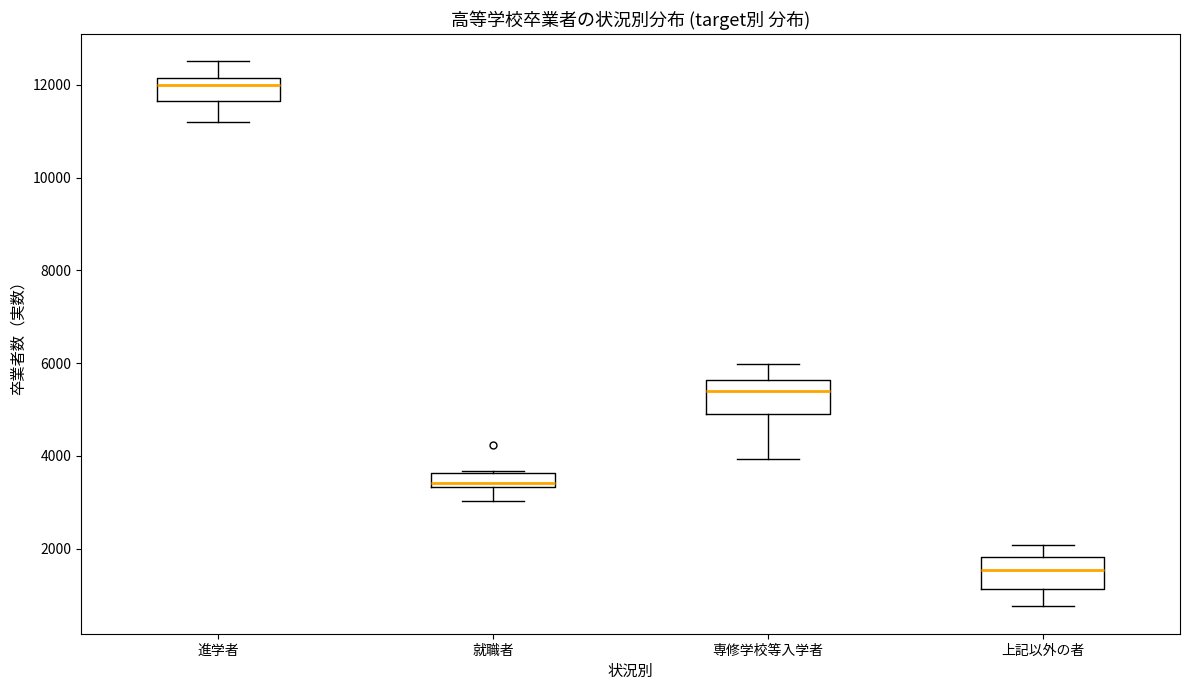

Where does the lower whisker of the box for 進学者 end on the y-axis? The values are not printed on the chart, so give them approximately, as read against the axis.

11200